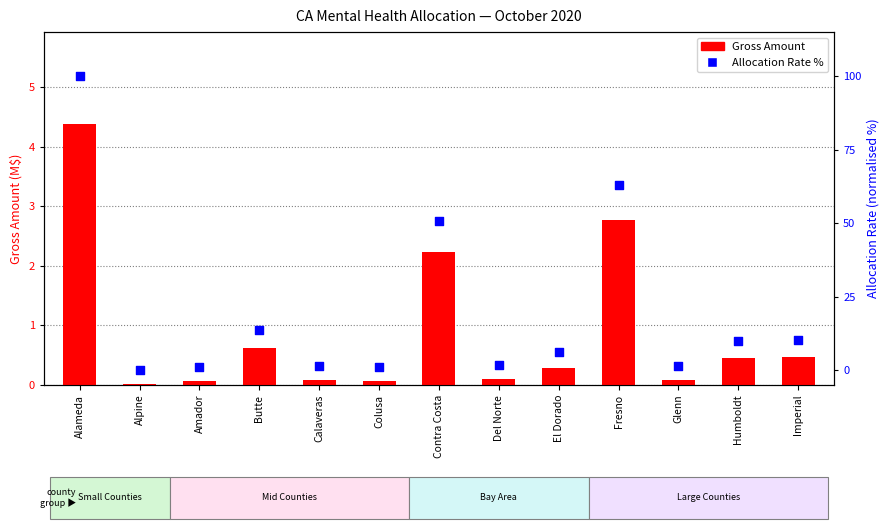

Which series has the largest total across all categories?

Allocation Rate (normalised %)